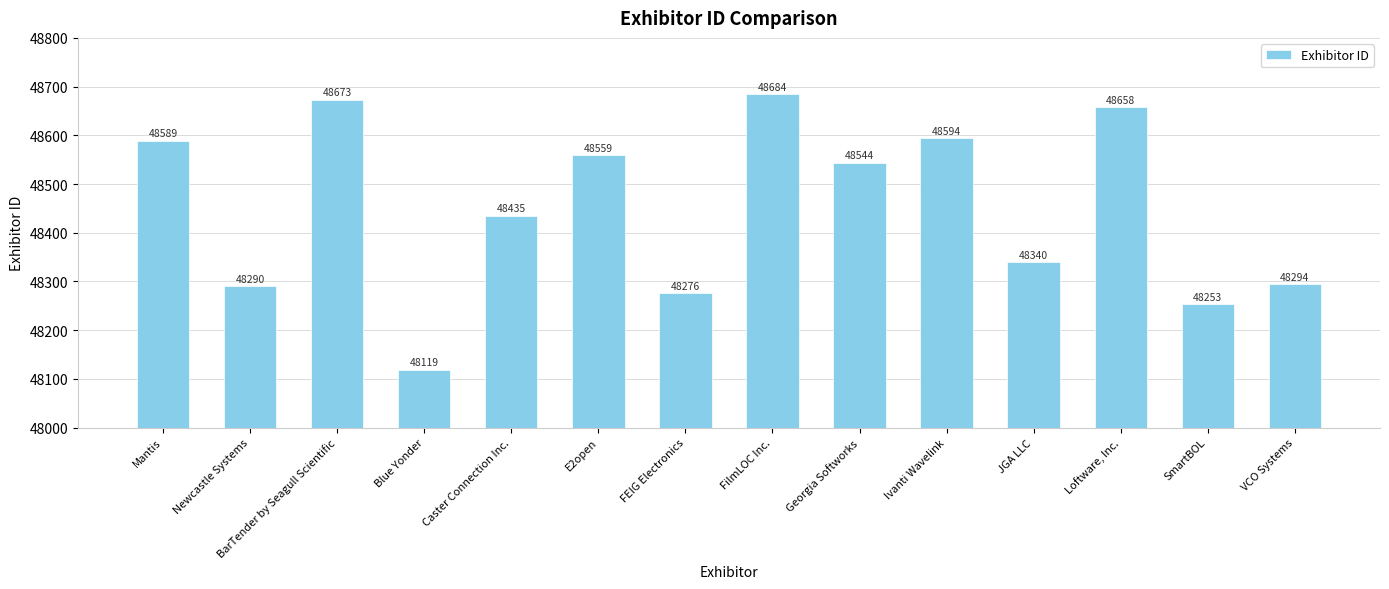

Between JGA LLC and Georgia Softworks, which is larger?

Georgia Softworks